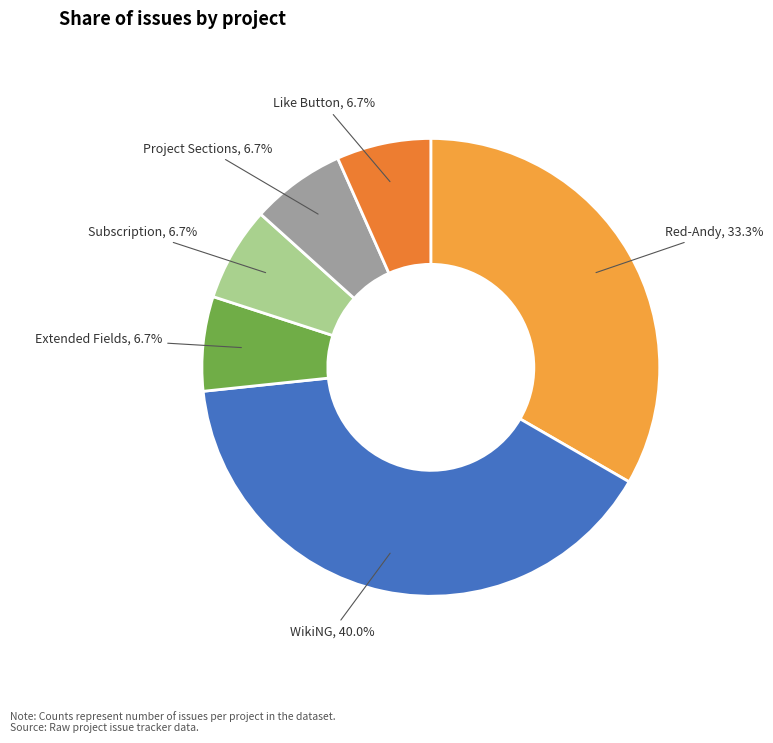

Is Subscription the majority of the pie?

No